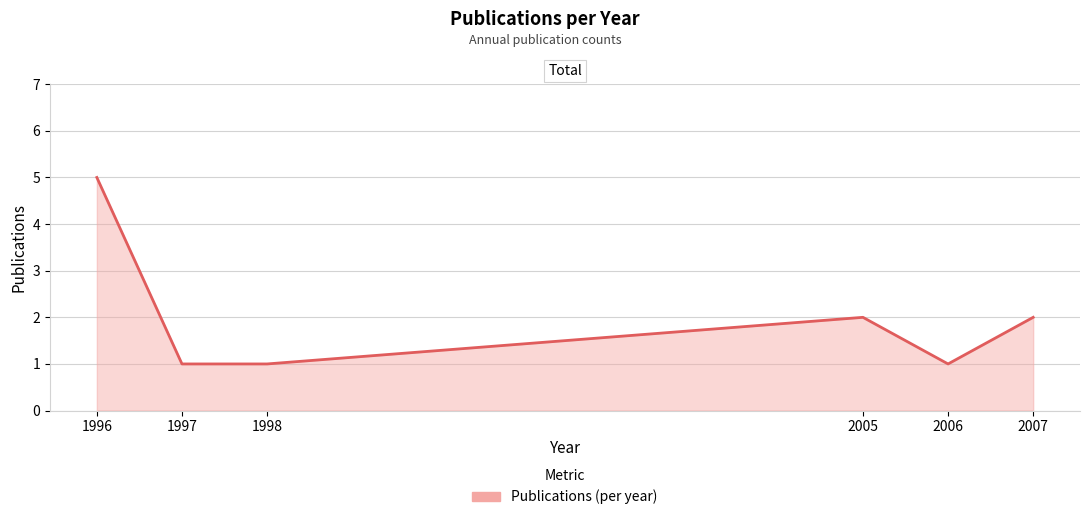

What is the difference between the second highest and second lowest values?

1